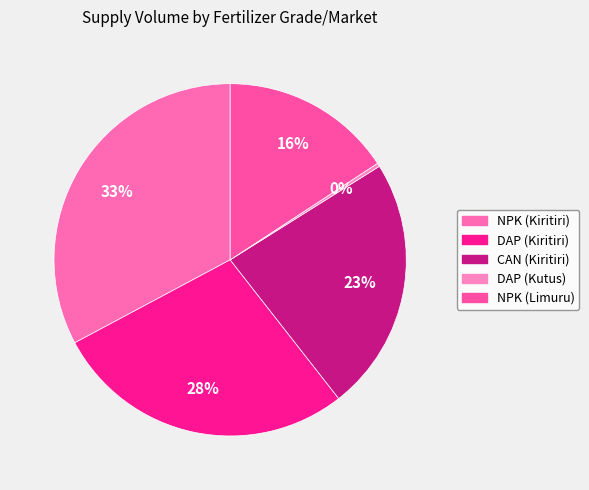

To the nearest percent, what is the difference between the largest and smallest slice percentages?

32%